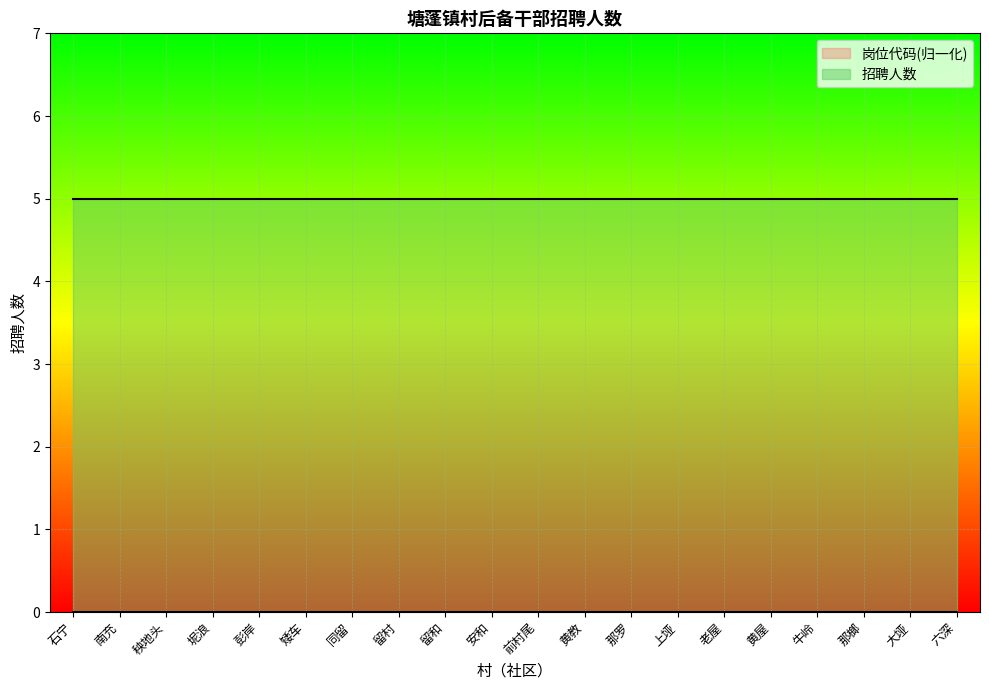

Between 黄屋 and 秧地头, which is larger?

黄屋